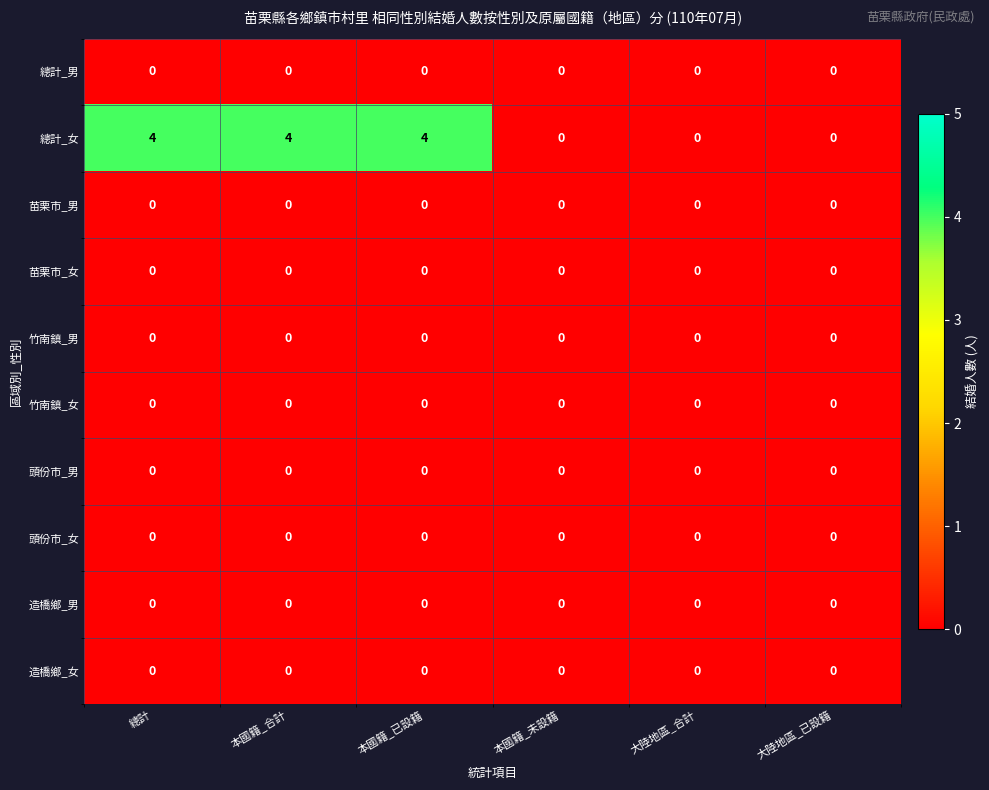

True or false: 苗栗市_男 has a value of 0 at 本國籍_合計.

True